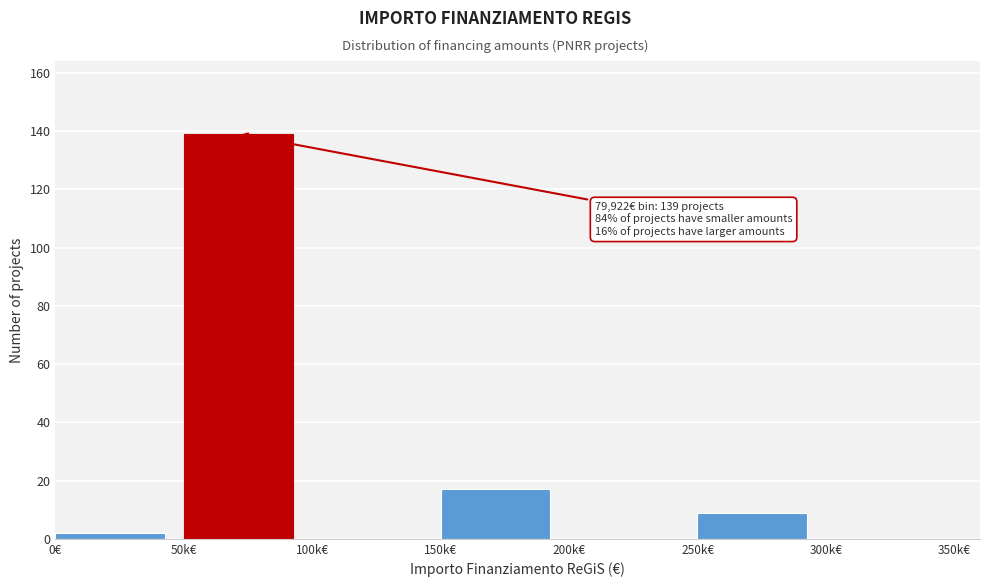

Reading right to left, extract all data points from this chart.

300k€=0	250k€=9	200k€=0	150k€=17	100k€=0	50k€=139	0€=2